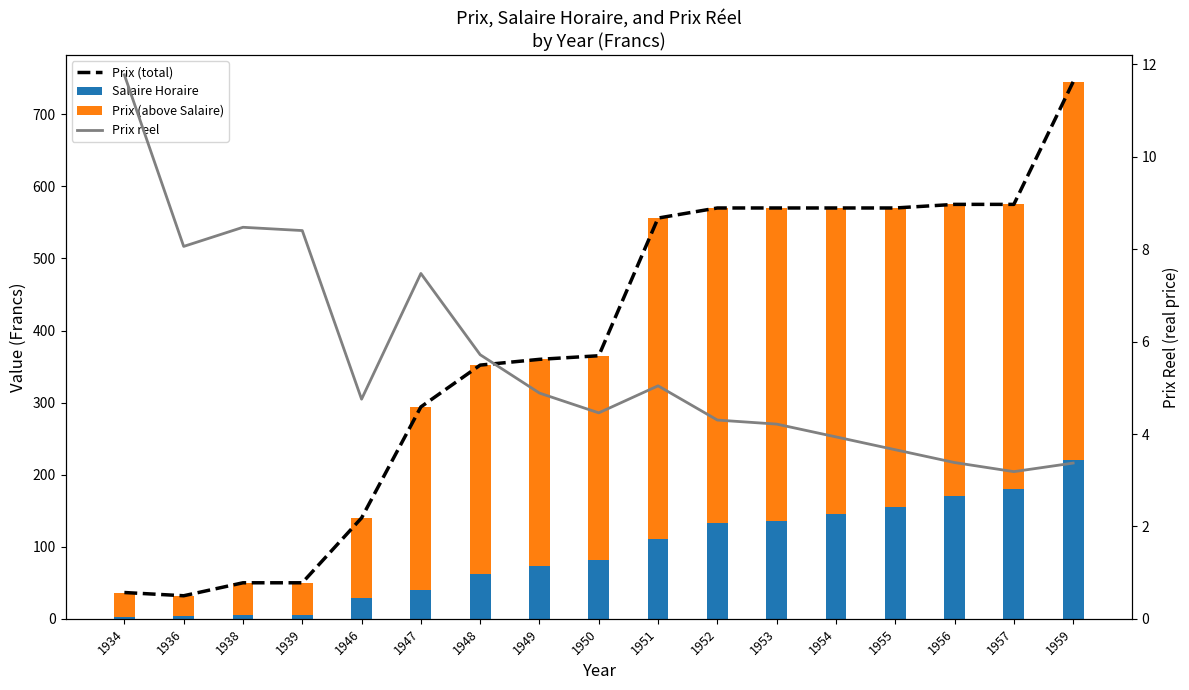

Which label corresponds to the smallest value in the chart?

1934